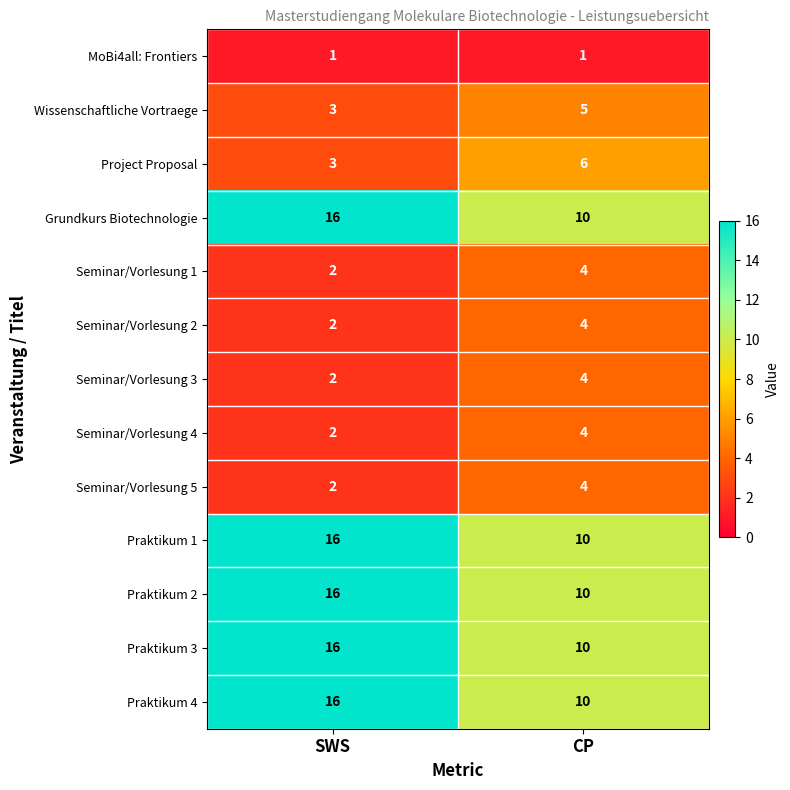

What is the difference between the maximum and minimum values in the Project Proposal series?

3